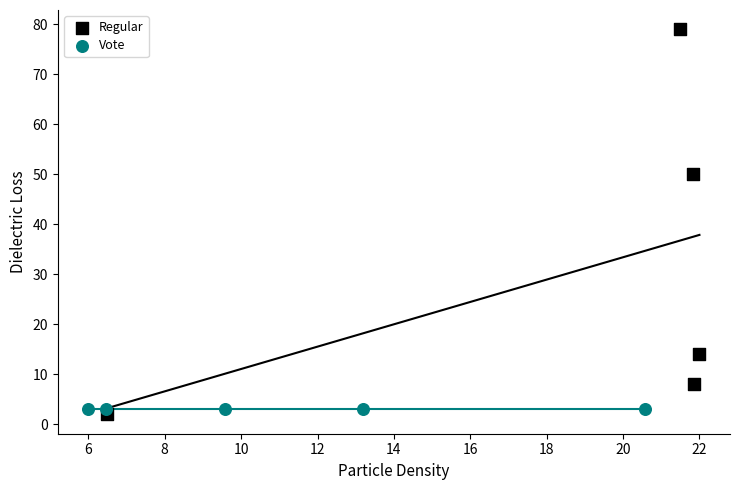

Which series reaches the maximum Y coordinate?

Regular